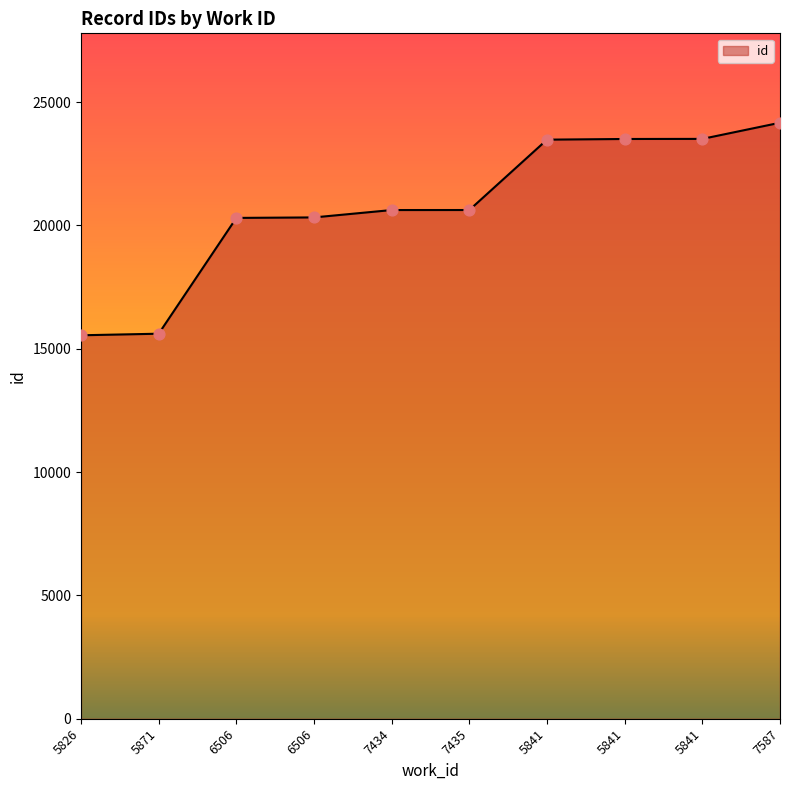

Which has a higher value, 5841 or 5841?

5841